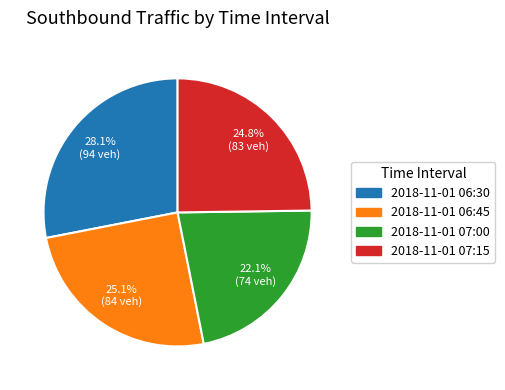

The 2018-11-01 07:15 slice represents 25% of the pie. True or false?

True